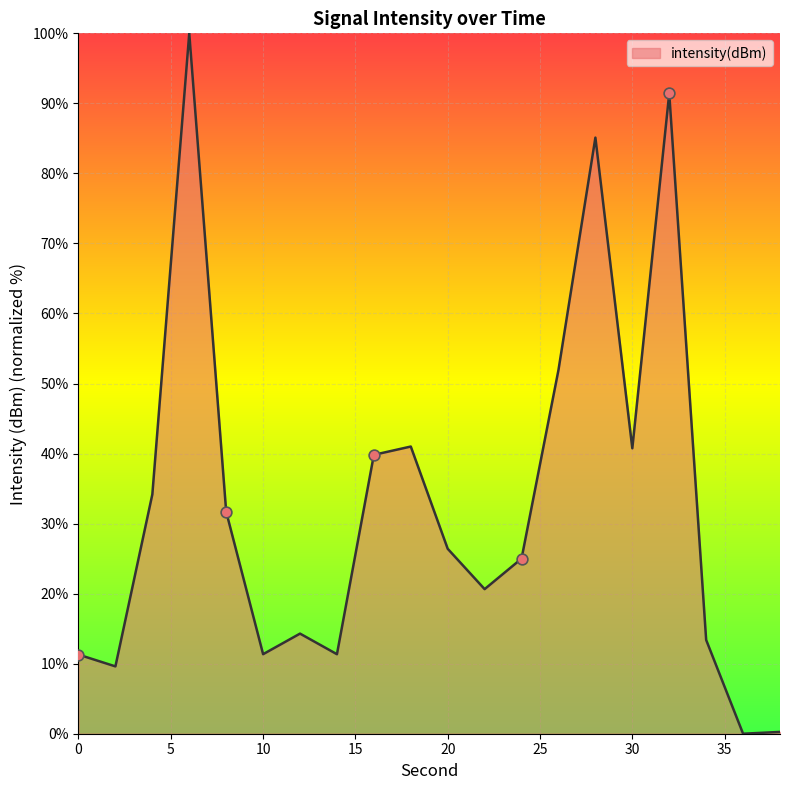

What is the greatest value displayed?

100.0